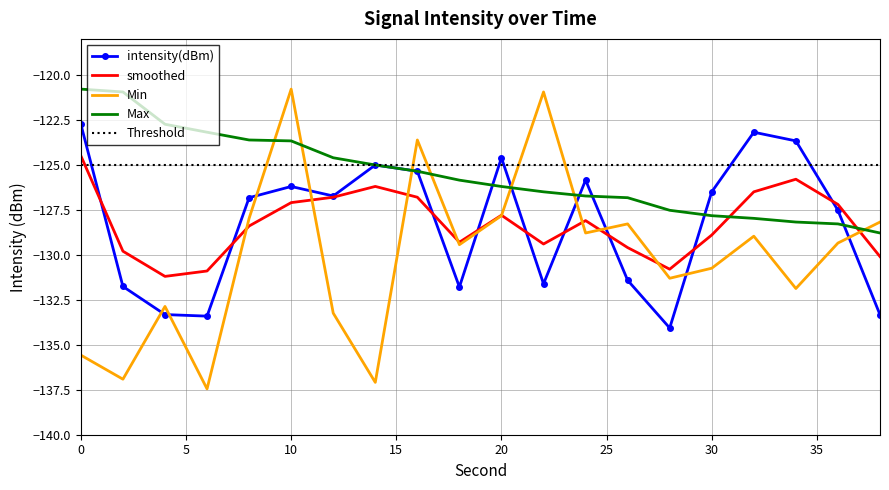

Reading left to right, extract all data points from this chart.

intensity(dBm): -122.7	-131.8	-133.3	-133.4	-126.8	-126.2	-126.7	-125.0	-125.4	-131.8	-124.6	-131.6	-125.9	-131.4	-134.1	-126.5	-123.2	-123.7	-127.5	-133.3
smoothed: -124.5	-129.8	-131.2	-130.9	-128.4	-127.1	-126.8	-126.2	-126.8	-129.3	-127.8	-129.4	-128.1	-129.6	-130.8	-128.9	-126.5	-125.8	-127.2	-130.1
min_envelope: -135.6	-136.9	-132.9	-137.5	-128.0	-120.8	-133.2	-137.1	-123.6	-129.4	-127.8	-120.9	-128.8	-128.3	-131.3	-130.7	-129.0	-131.9	-129.3	-128.2
max_envelope: -120.8	-120.9	-122.7	-123.2	-123.6	-123.7	-124.6	-125.0	-125.4	-125.9	-126.2	-126.5	-126.7	-126.8	-127.5	-127.8	-128.0	-128.2	-128.3	-128.8